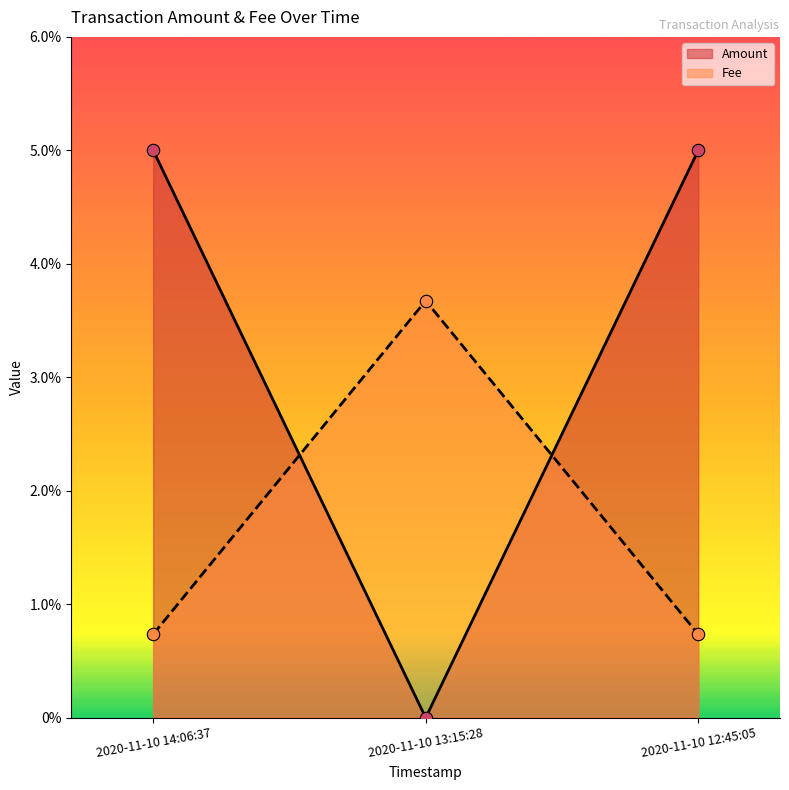

At which category is the sum across all series the highest?

2020-11-10 14:06:37